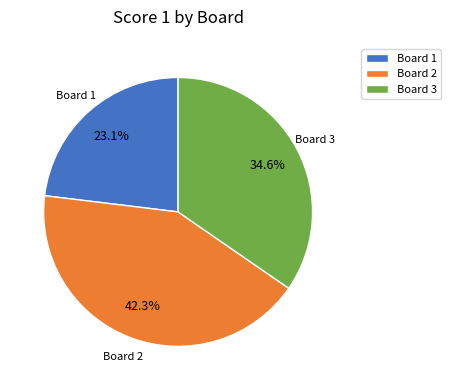

To the nearest percent, what is the difference between the largest and smallest slice percentages?

19%